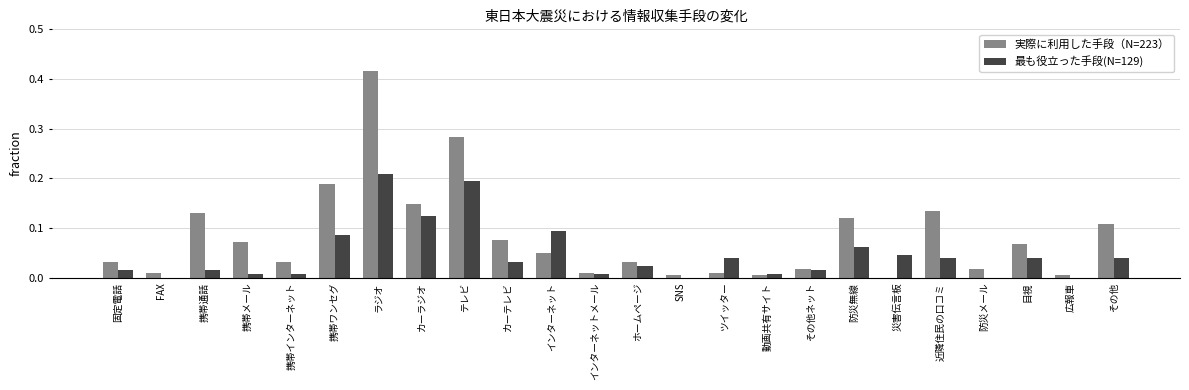

True or false: 実際に利用した手段（N=223） has a value of 0.0 at インターネット.

True